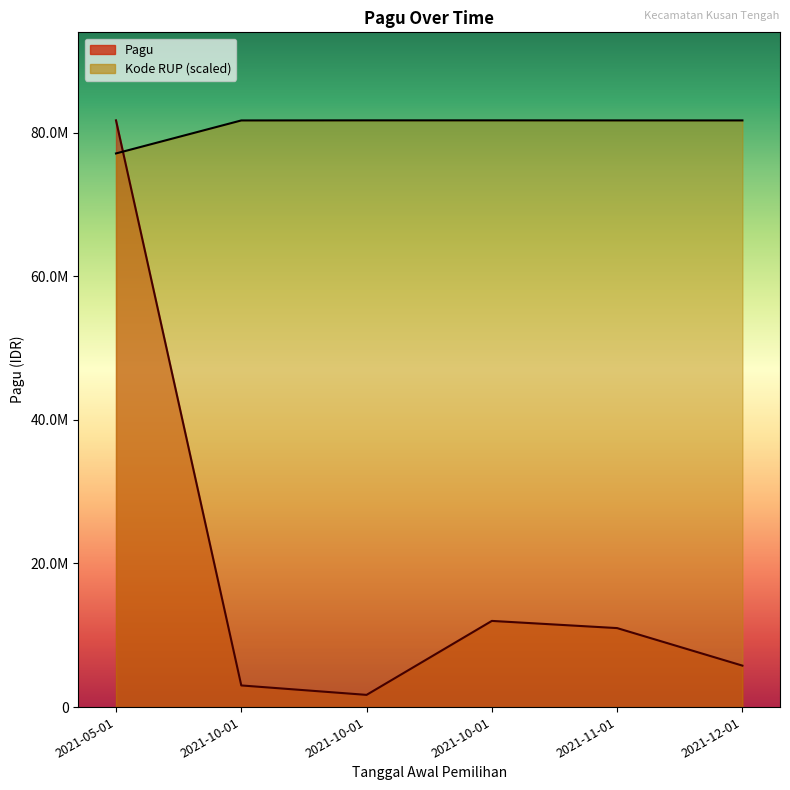

Where is the data nearest to the value 79395806?

2021-10-01